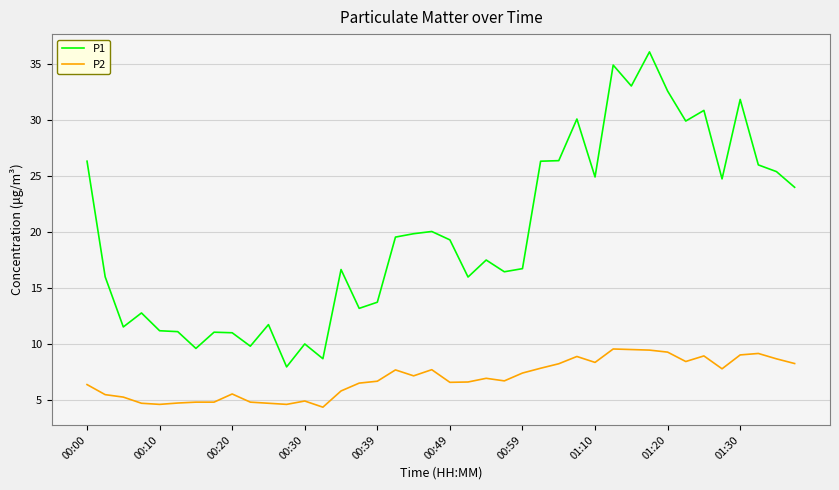

Rank the series by their maximum value, from highest to lowest.

P1, P2